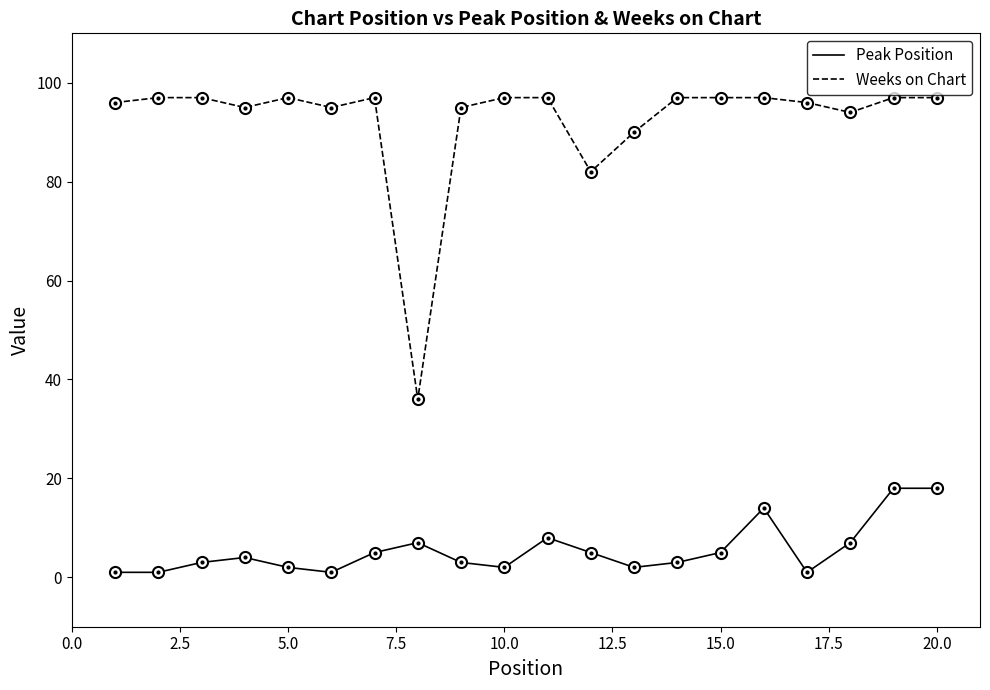

Rank the series by their average value, from highest to lowest.

Weeks on Chart, Peak Position